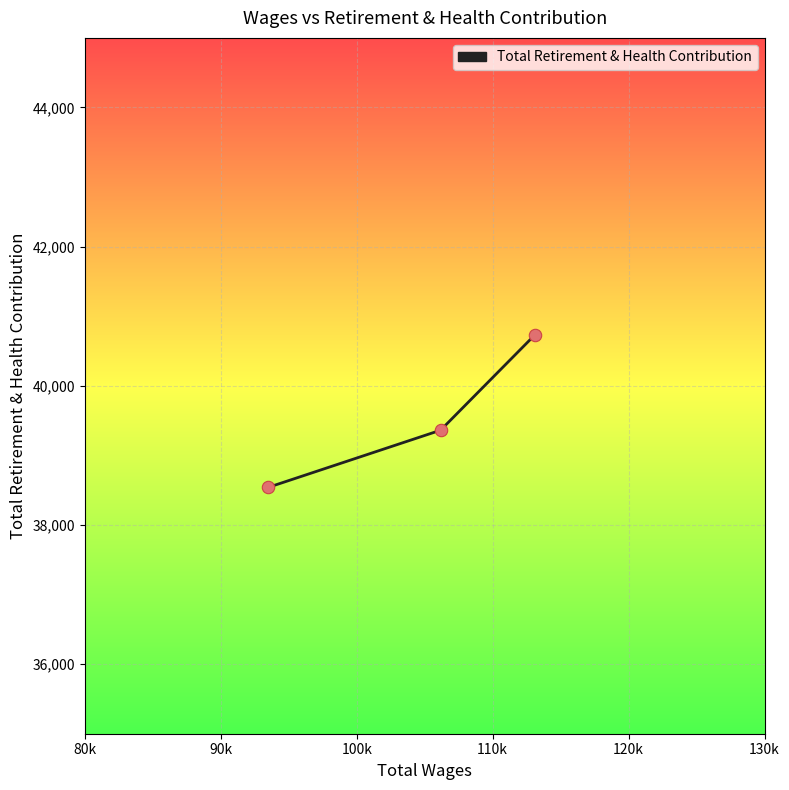

What is the sum of all values?

118634